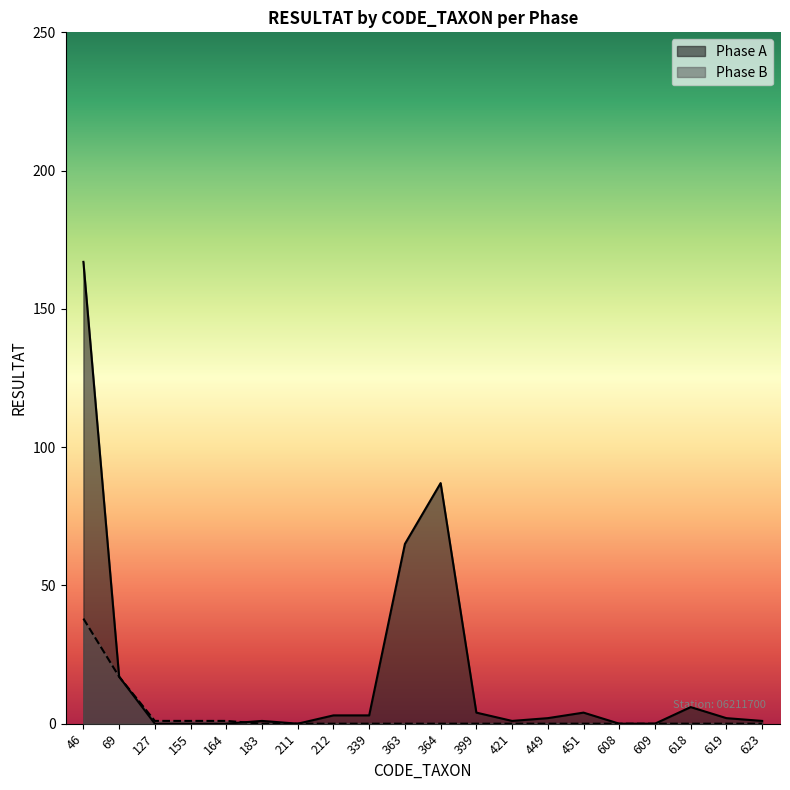

True or false: Phase A has a value of 0 at 608.

True